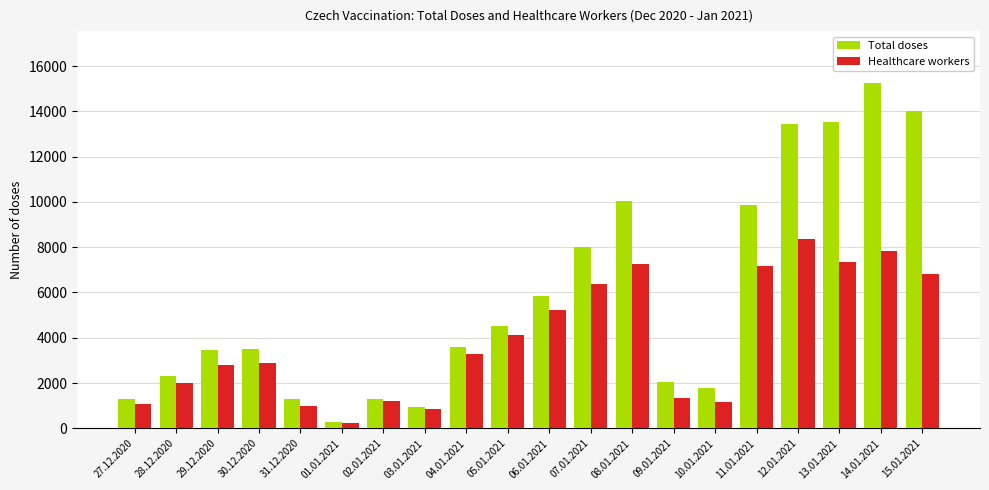

Which series changed the most between 03.01.2021 and 05.01.2021?

Total doses